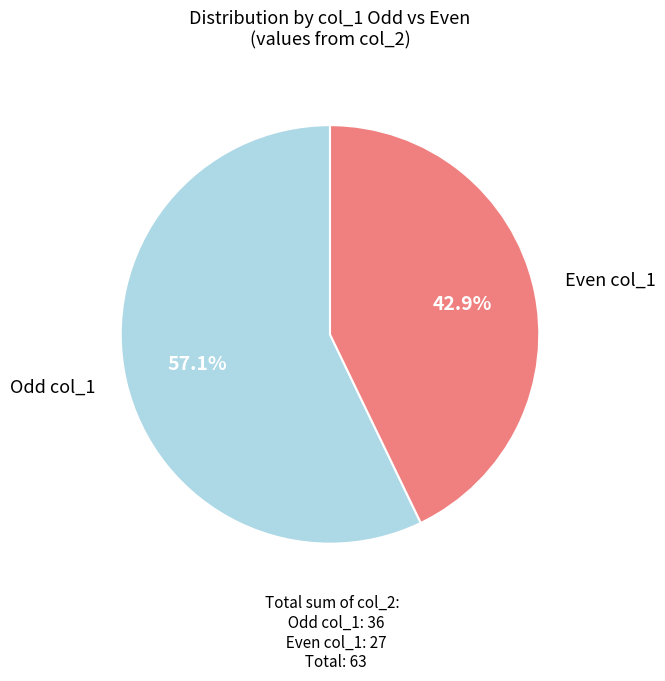

Does any single category account for the majority?

Yes